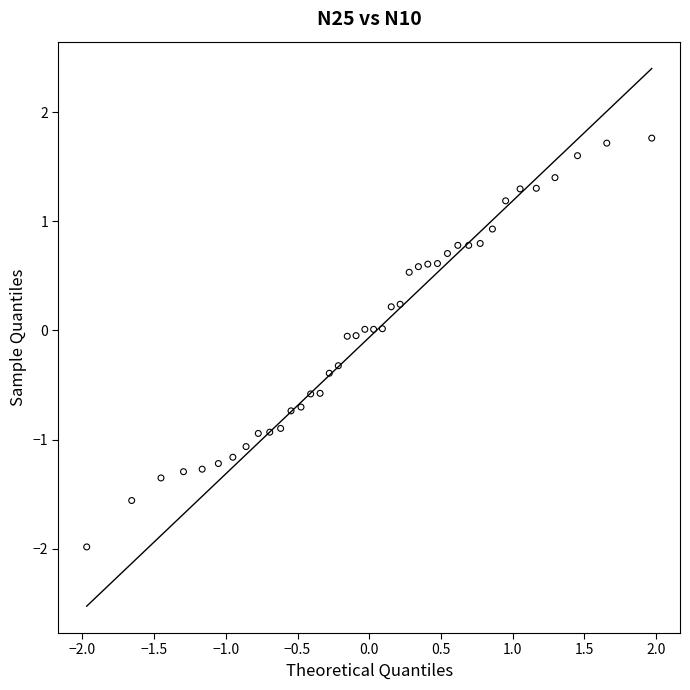

What is the range of Y values (max minus min)?

3.7